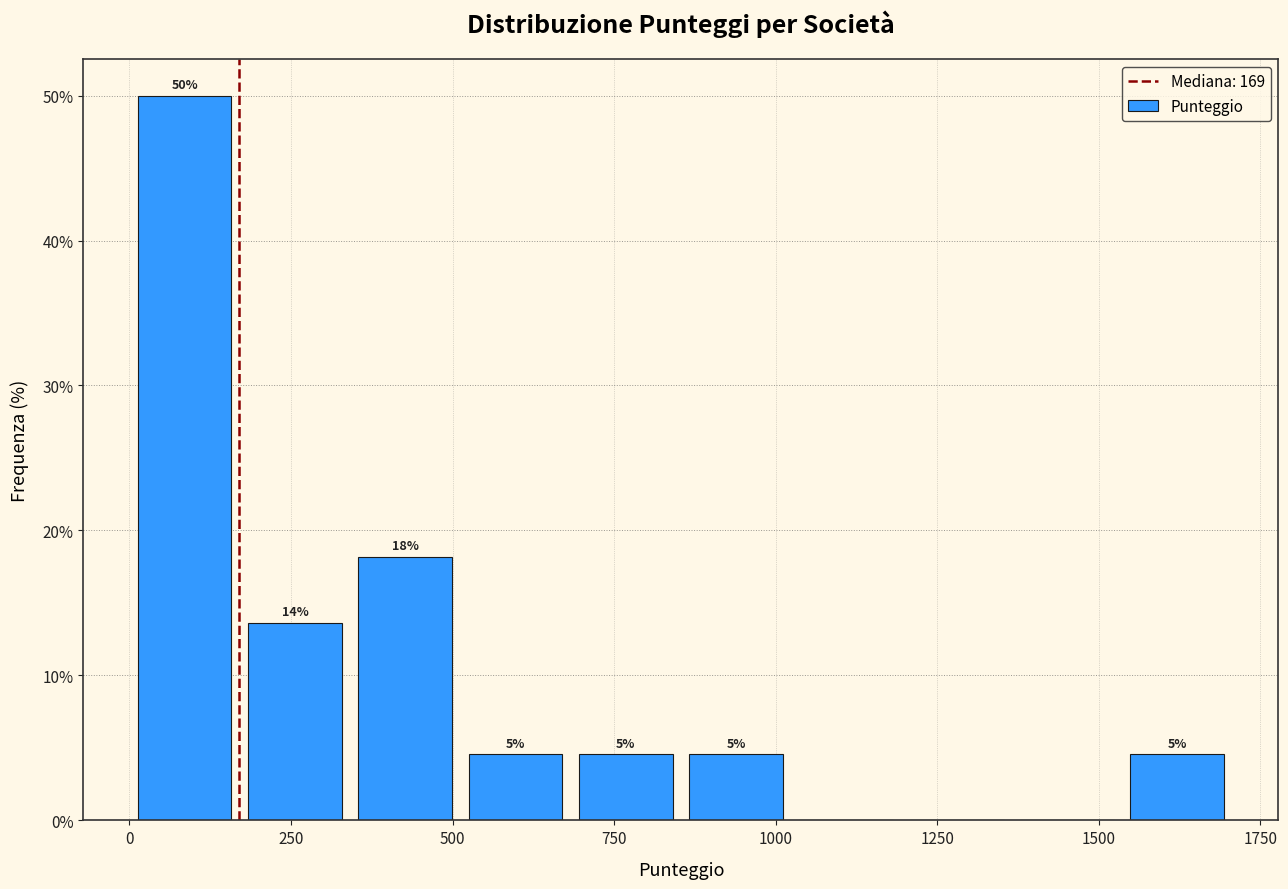

Around what value on the x-axis is the tallest bar? Give the approximate position of its centre, as read against the axis.

100